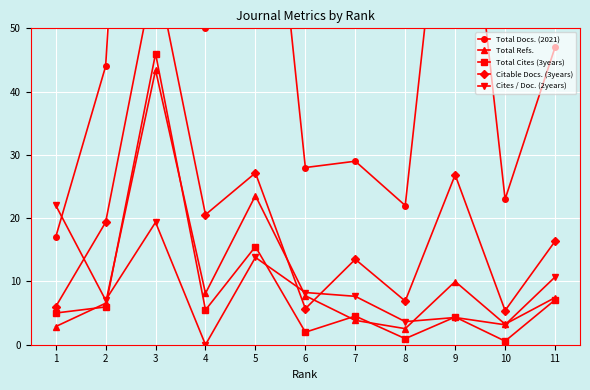

List the series in order of their peak value, highest first.

Total Docs. (2021), Citable Docs. (3years), Total Cites (3years), Total Refs., Cites / Doc. (2years)